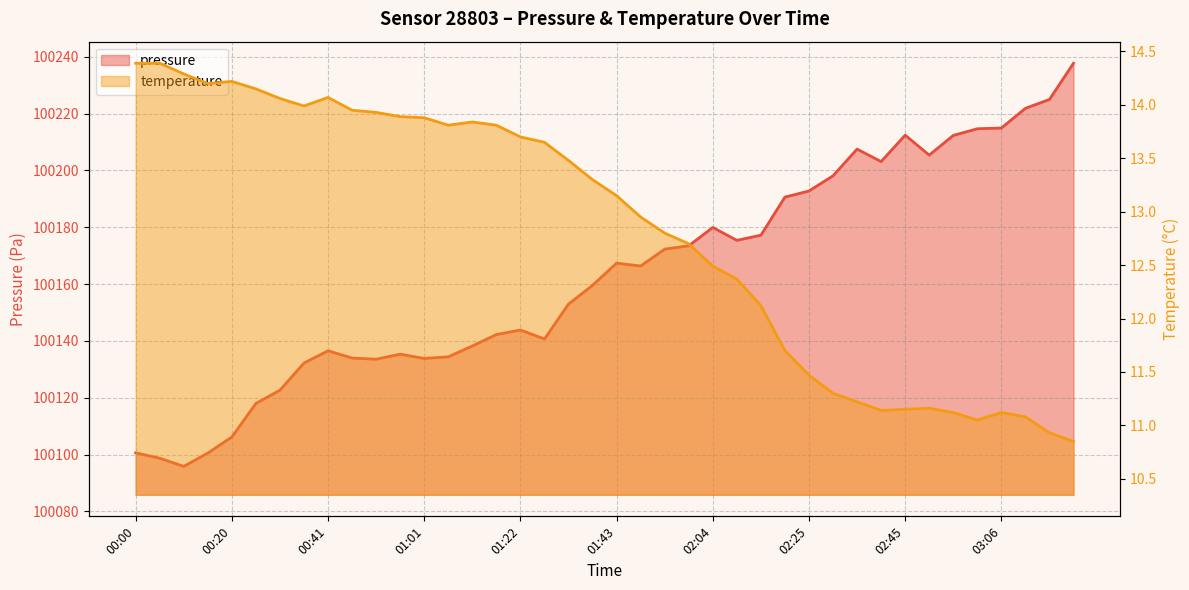

Which series has the largest total across all categories?

pressure